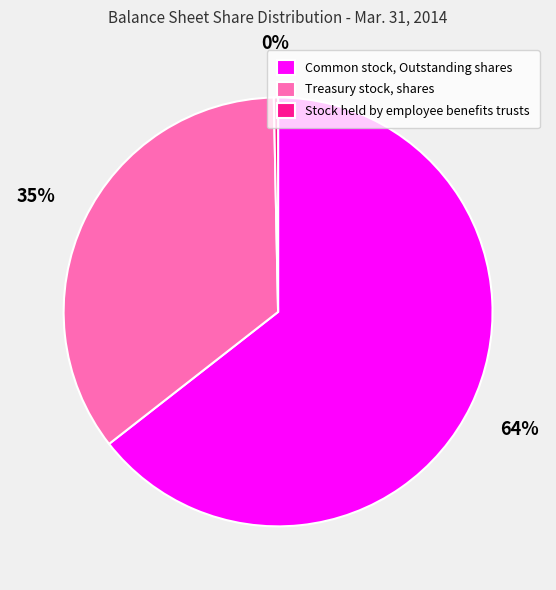

Which slice is the largest?

Common stock, Outstanding shares